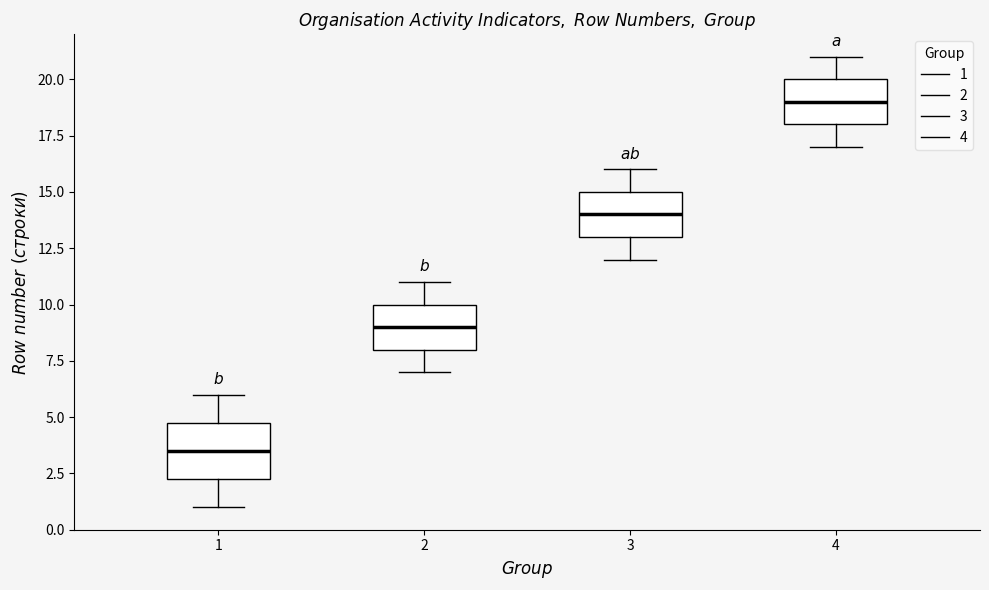

Reading left to right, transcribe this box plot: for each box, give where its median line is, the range the box spans, and where its two whiskers end, as read against the y-axis. The values are not printed on the chart, so give them approximately, as read against the axis.

1: median 3.5, box 2.5 to 5.0, whiskers 1.0 to 6.0
2: median 9.0, box 8.0 to 10.0, whiskers 7.0 to 11.0
3: median 14.0, box 13.0 to 15.0, whiskers 12.0 to 16.0
4: median 19.0, box 18.0 to 20.0, whiskers 17.0 to 21.0